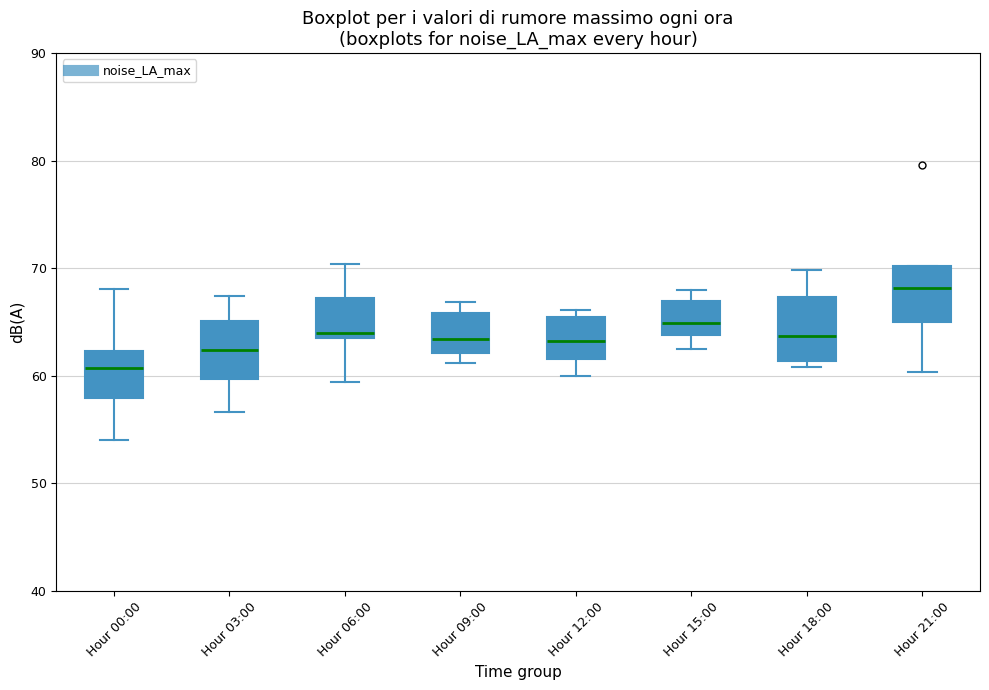

Where is the upper edge of the box for Hour 18:00 on the y-axis? The values are not printed on the chart, so give them approximately, as read against the axis.

67